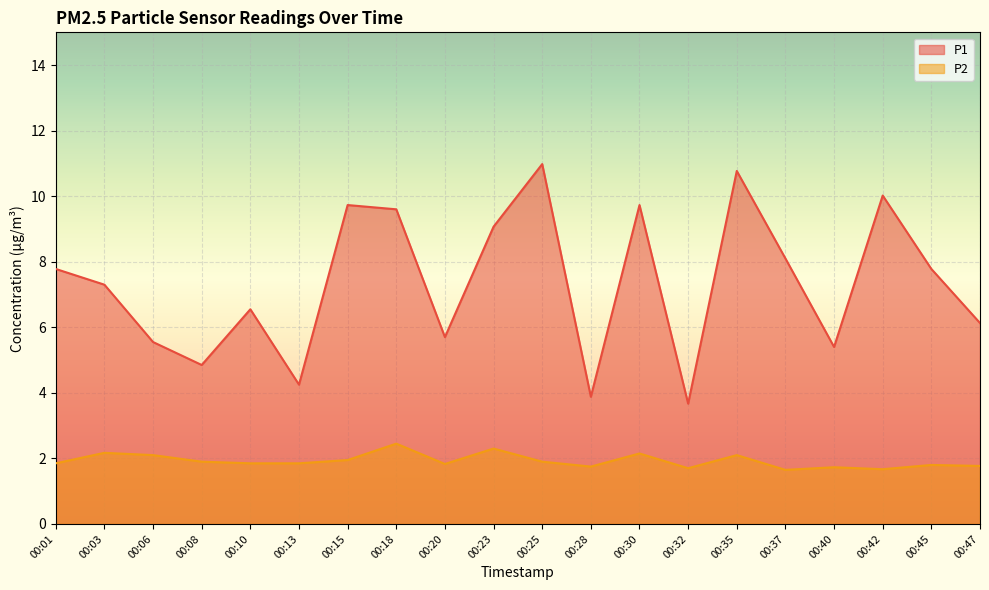

Which has a higher value, 00:06 or 00:10?

00:10